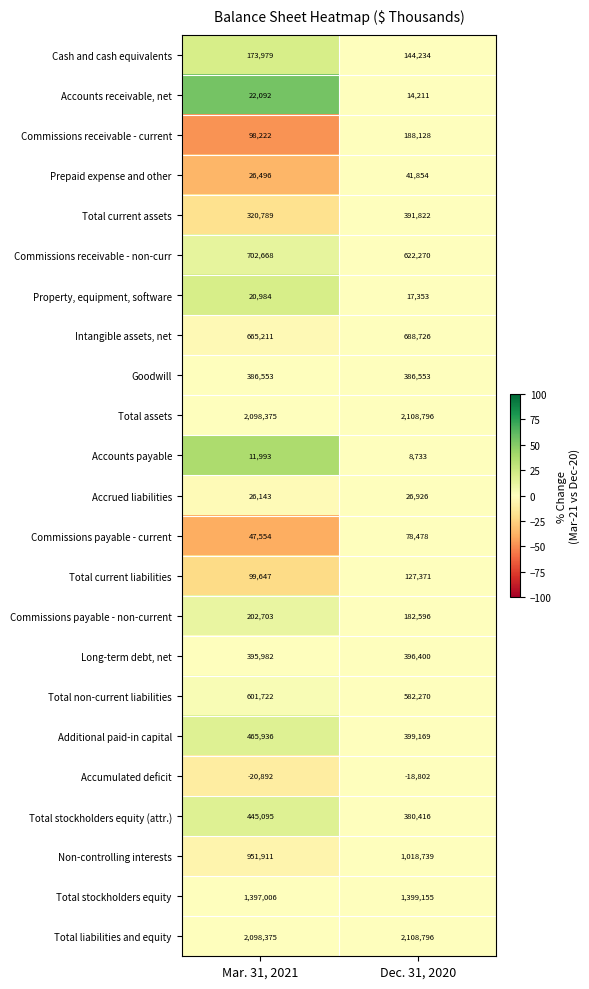

What is the total value across all series at Dec. 31, 2020?

11294194